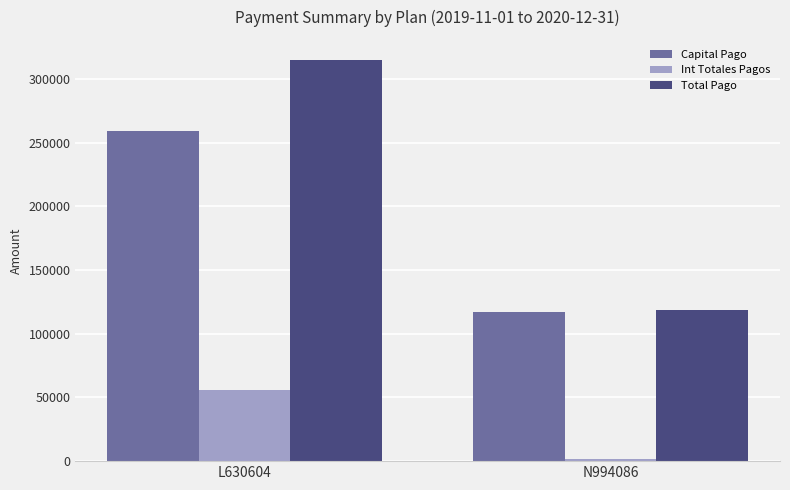

The Total Pago series shows 118529.1 at N994086. True or false?

True